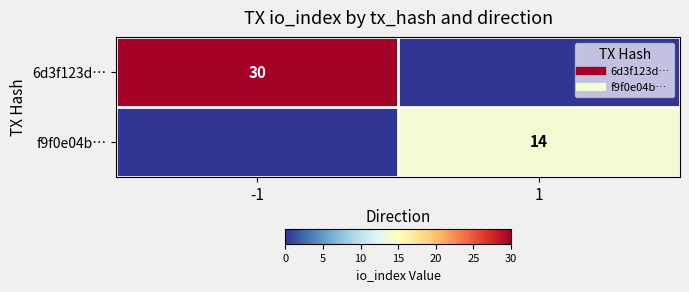

What is the difference between the 6d3f123d… values at 1 and -1?

30